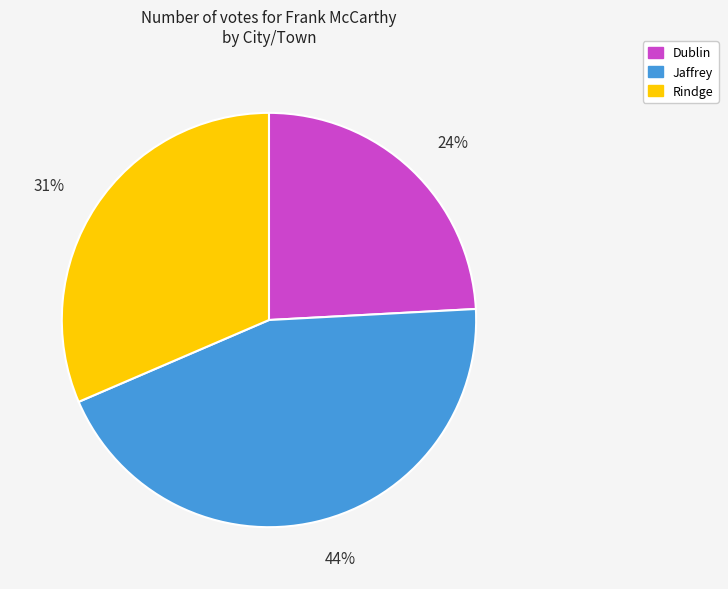

Does any single category account for the majority?

No